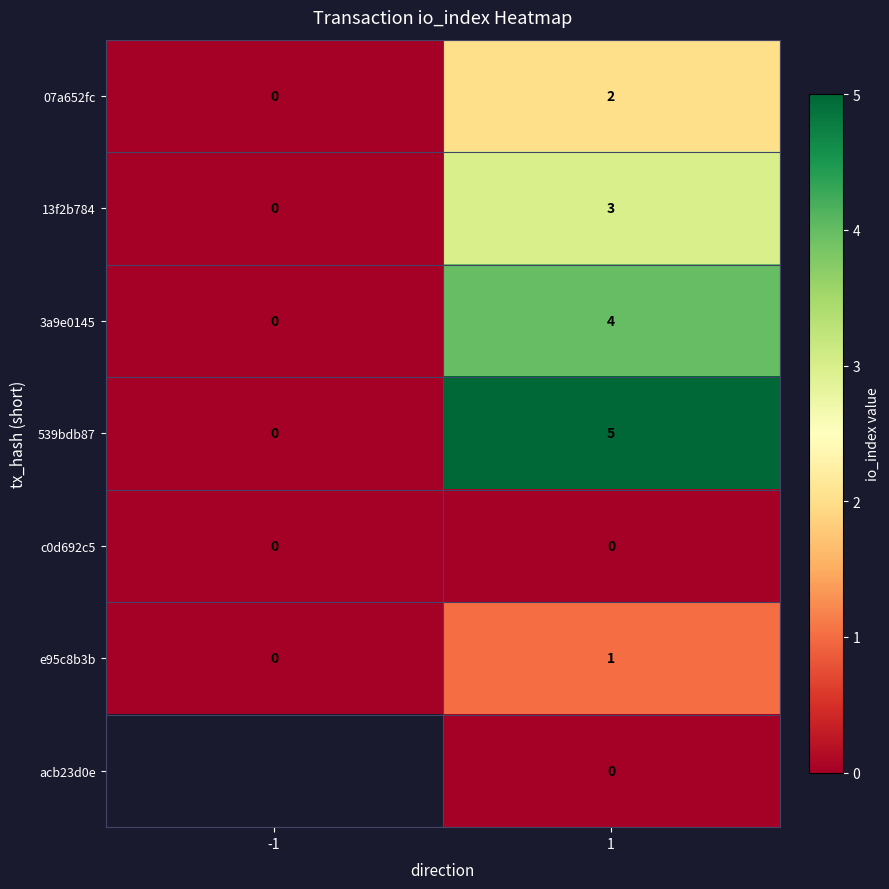

List the labels in order of e95c8b3b value, smallest first.

-1, 1